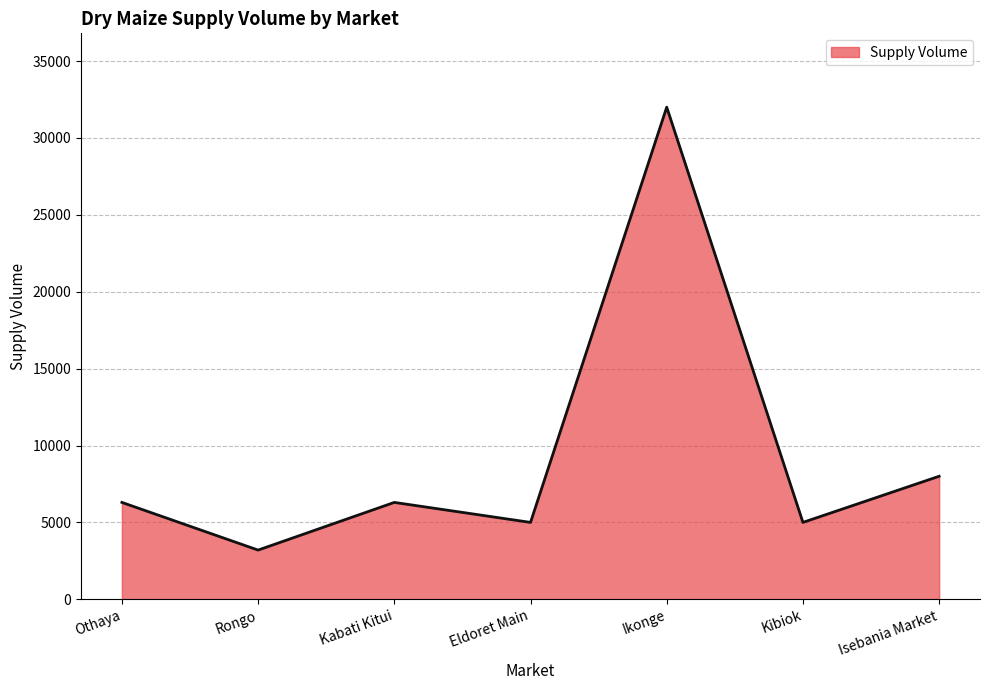

Which label corresponds to the largest value in the chart?

Ikonge